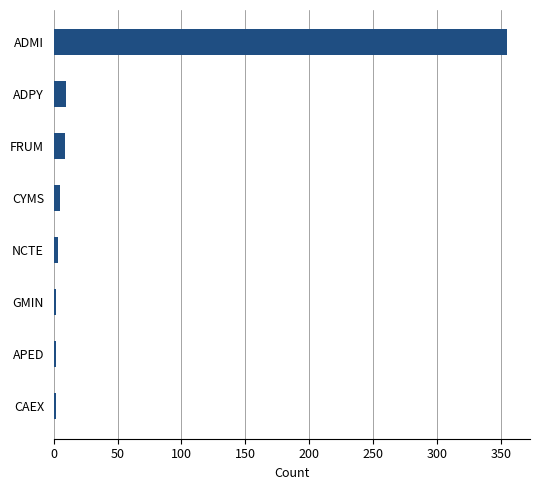

What is the minimum value shown in the chart?

2